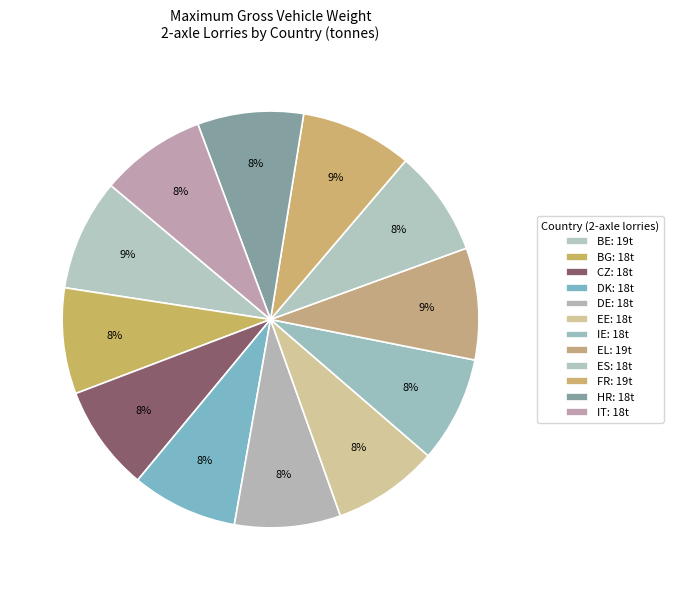

To the nearest percent, what is the average slice percentage?

8%